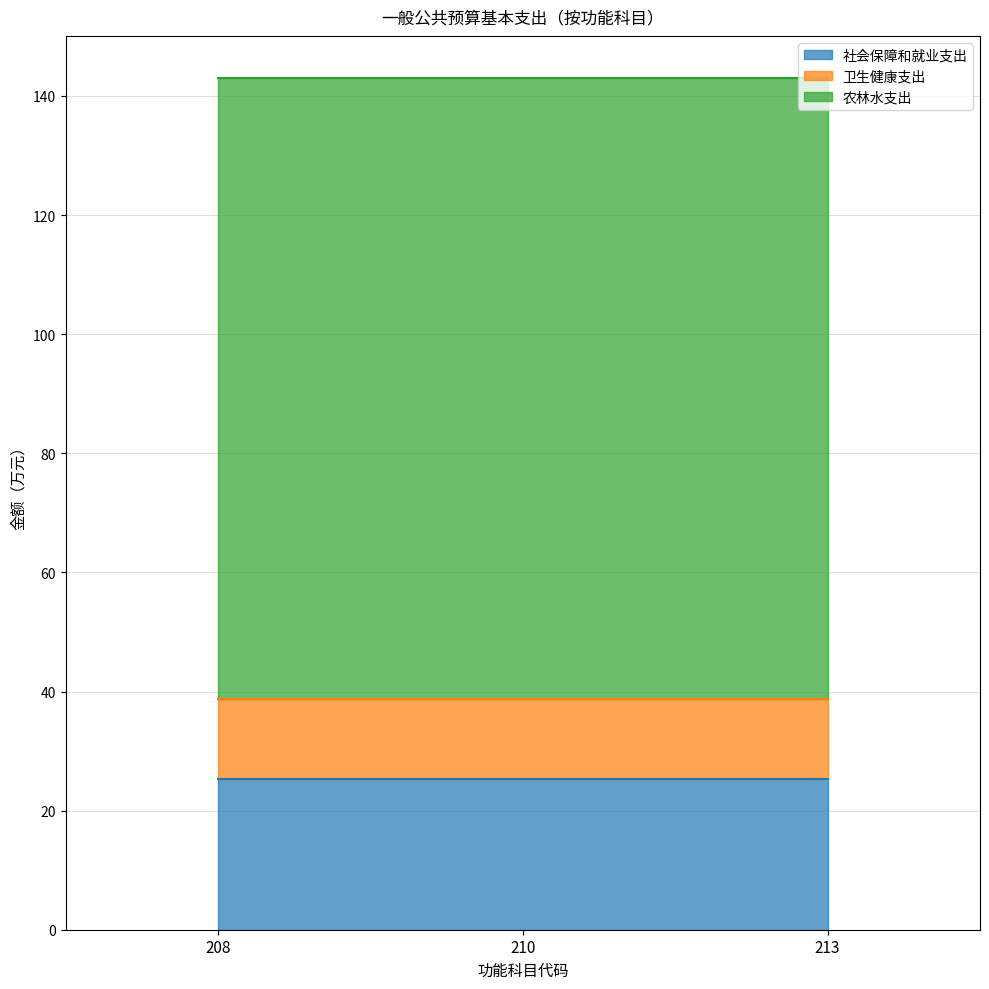

At how many categories does at least one series exceed 47?

3